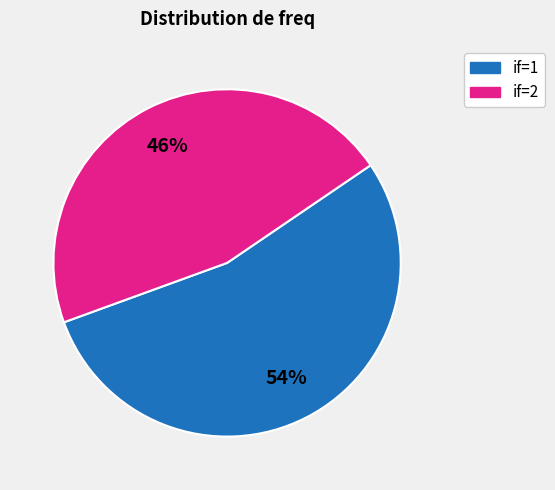

Is there a majority slice in this chart?

Yes